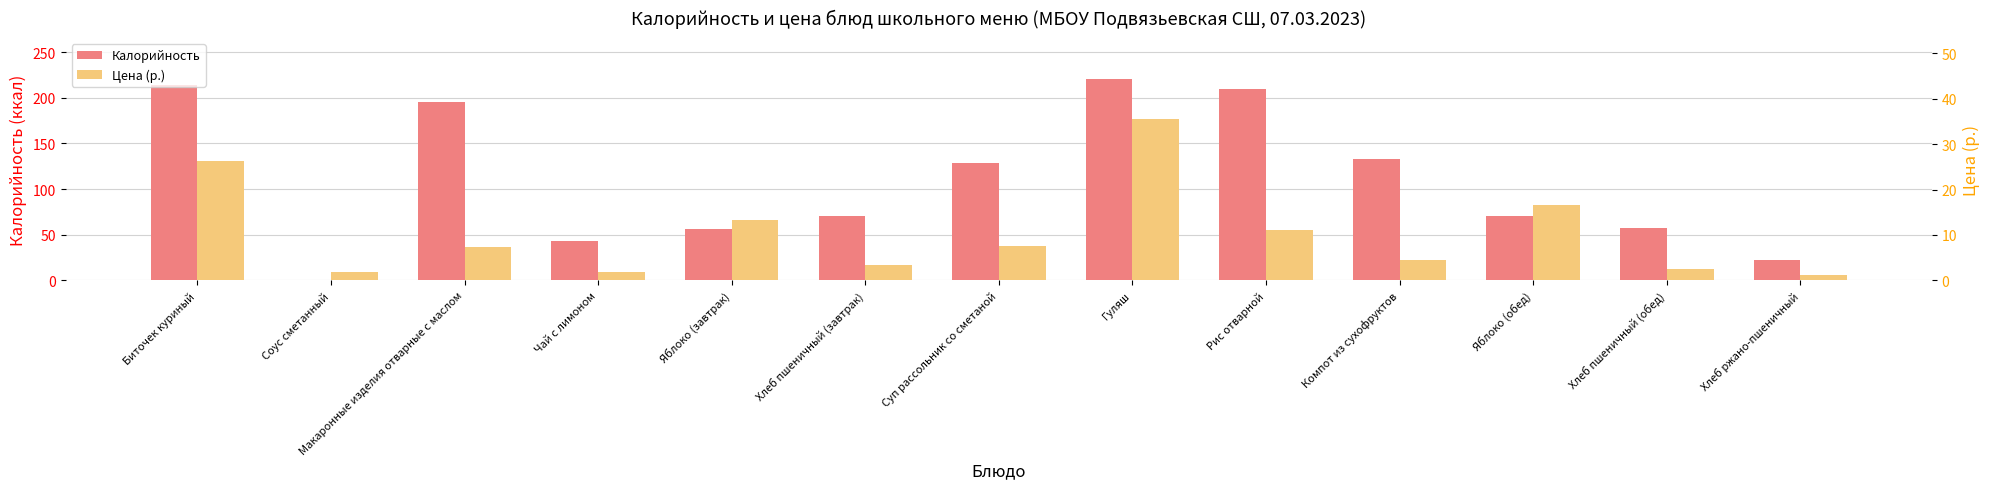

At Хлеб пшеничный (обед), list the series in order from smallest to largest.

Цена (р.), Калорийность